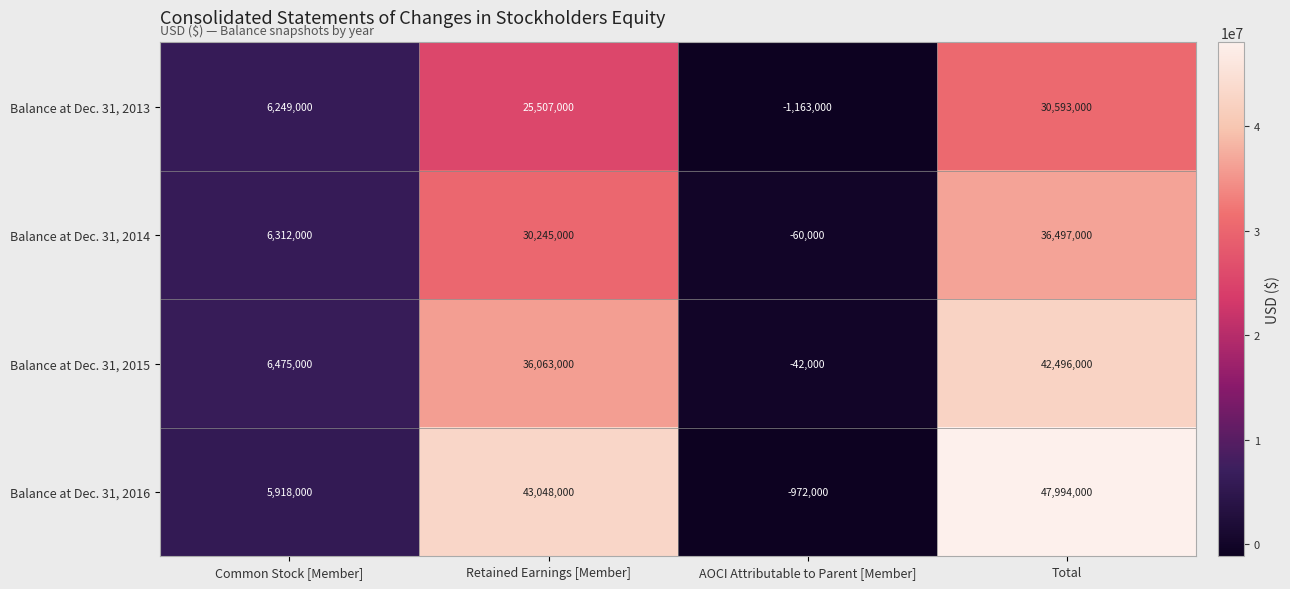

Reading left to right, transcribe all the data shown in this chart.

Balance at Dec. 31, 2013: 6249000	25507000	-1163000	30593000
Balance at Dec. 31, 2014: 6312000	30245000	-60000	36497000
Balance at Dec. 31, 2015: 6475000	36063000	-42000	42496000
Balance at Dec. 31, 2016: 5918000	43048000	-972000	47994000